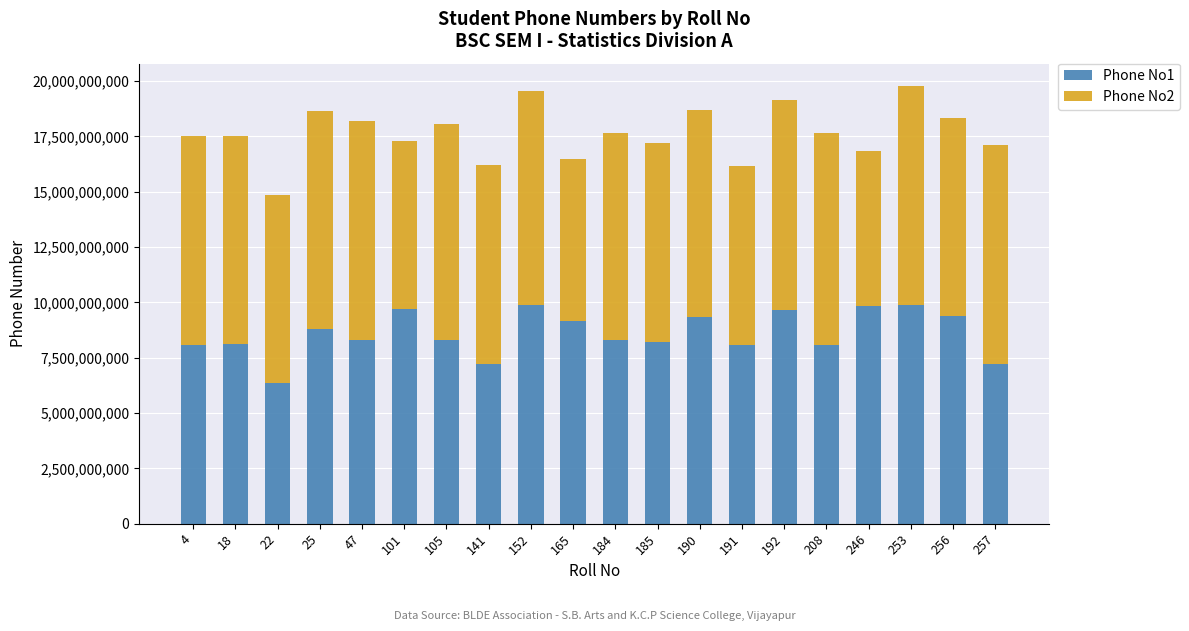

What is the lowest value of the Phone No1 series?

6363129899